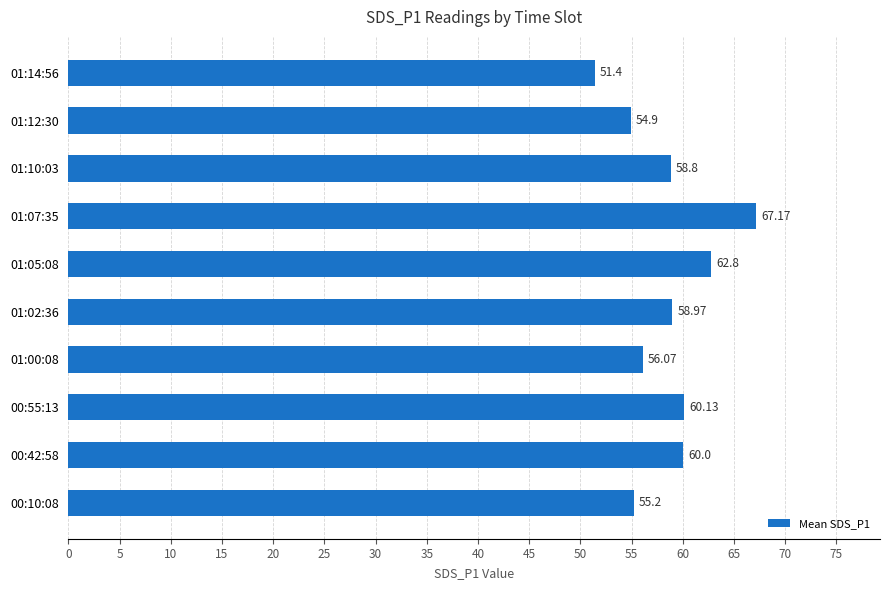

Count the number of data series in this chart.

1